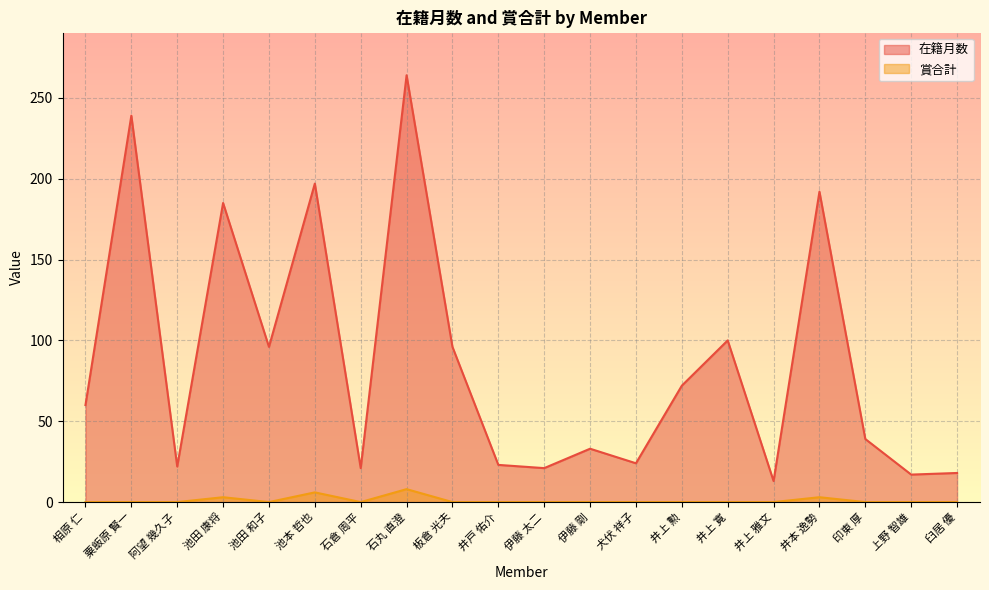

At which label does 在籍月数 first exceed 60?

粟飯原 賢一